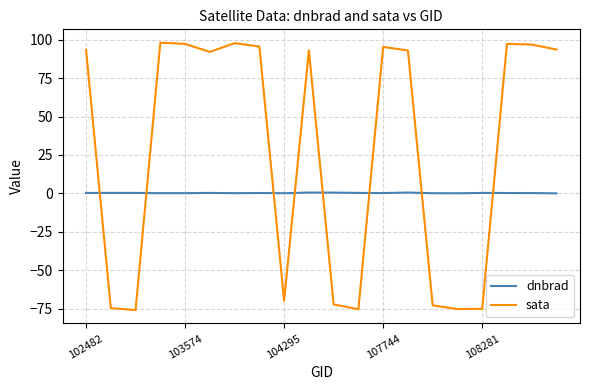

Which series has the largest range (max minus min)?

sata